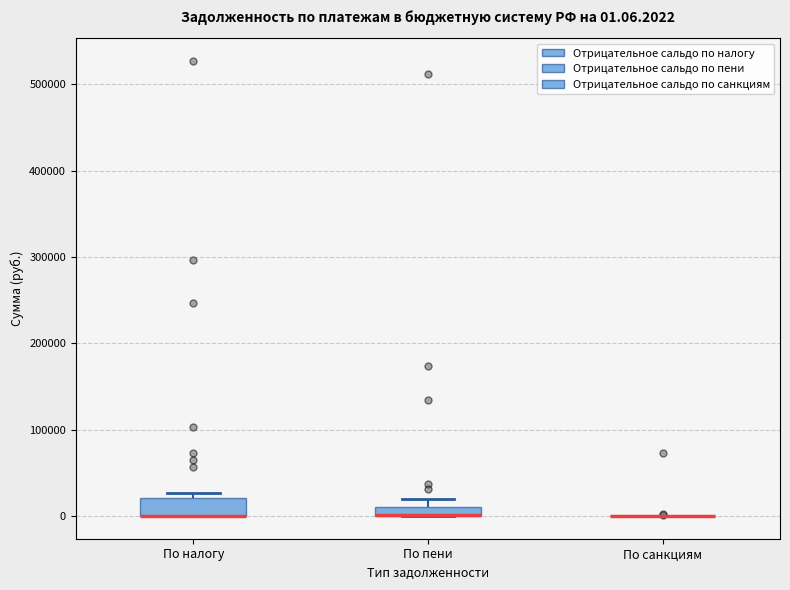

Comparing the boxes themselves (not the whiskers), which one is the tallest?

По налогу